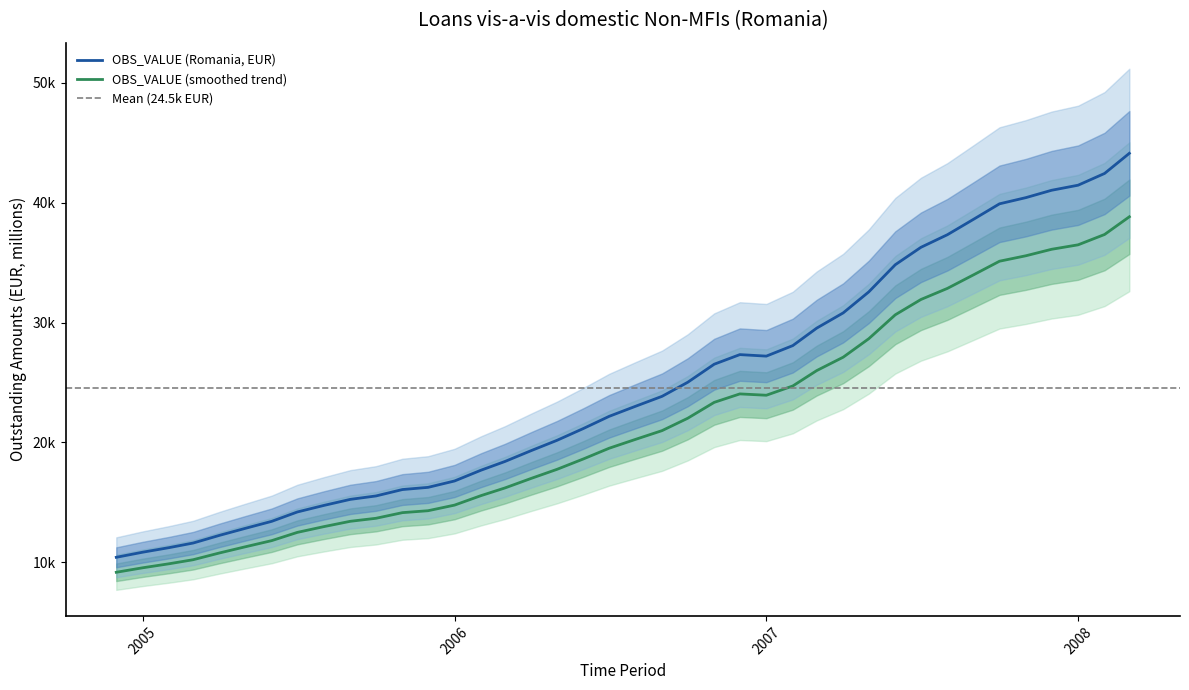

What is the label of the 8th point from the right?

2007-08